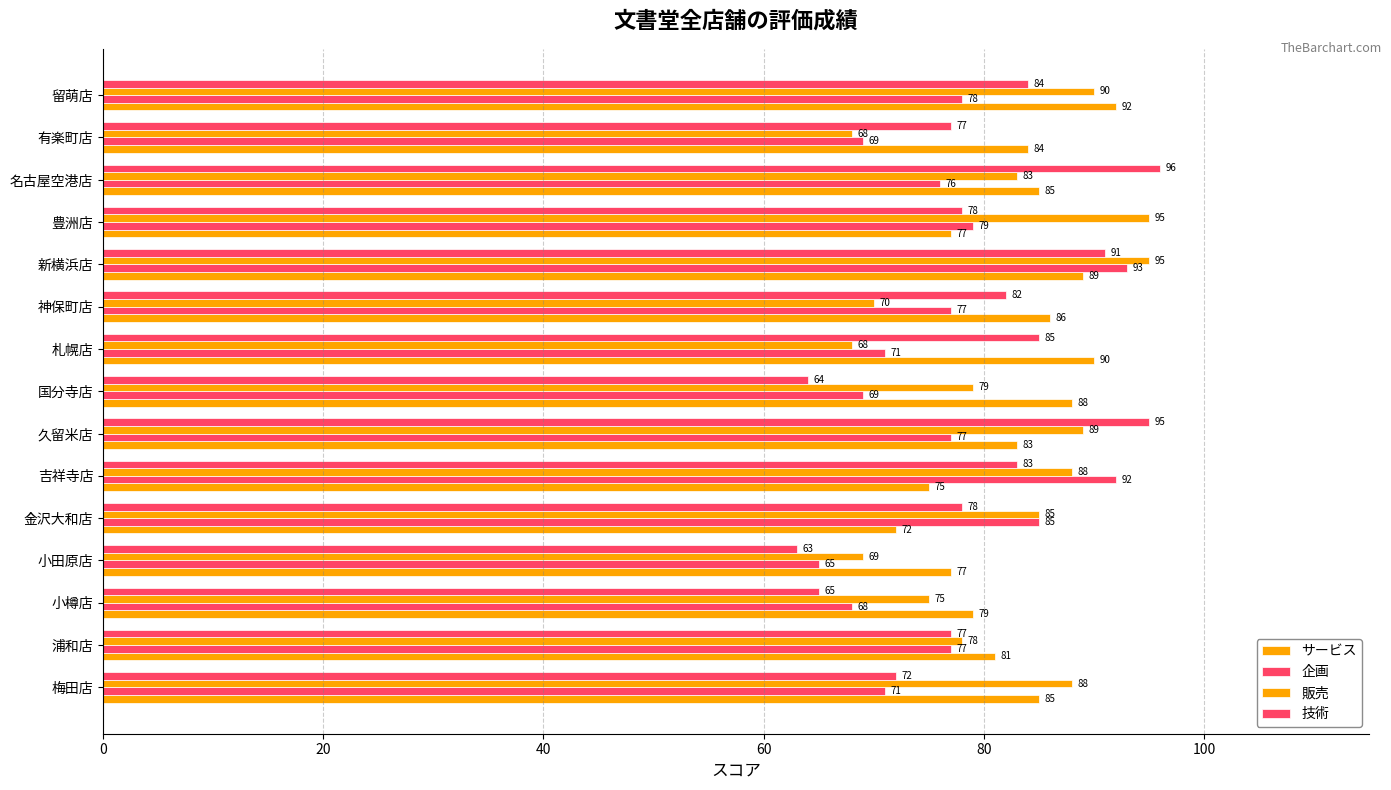

What is the maximum value for 企画?

93